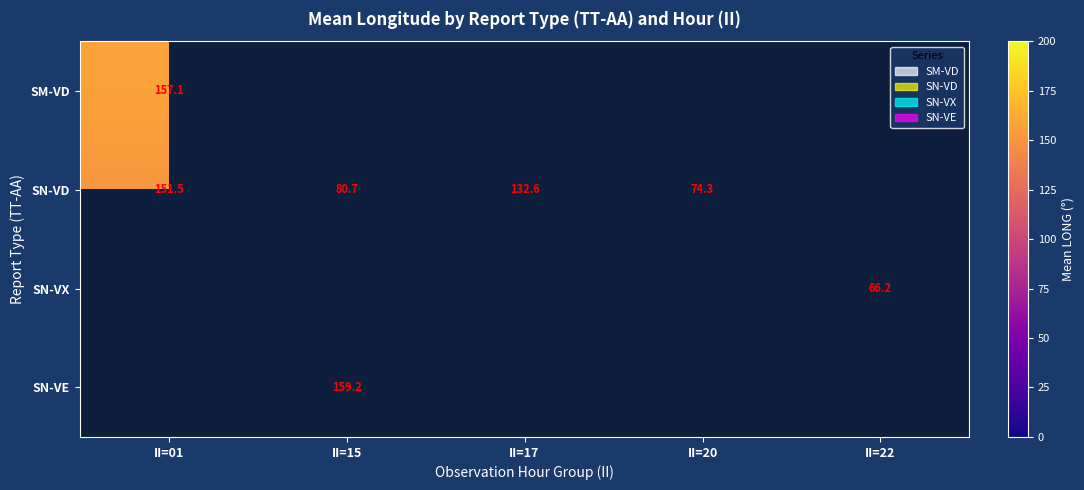

Is it true that SN-VD equals 103.8 at II=20?

False